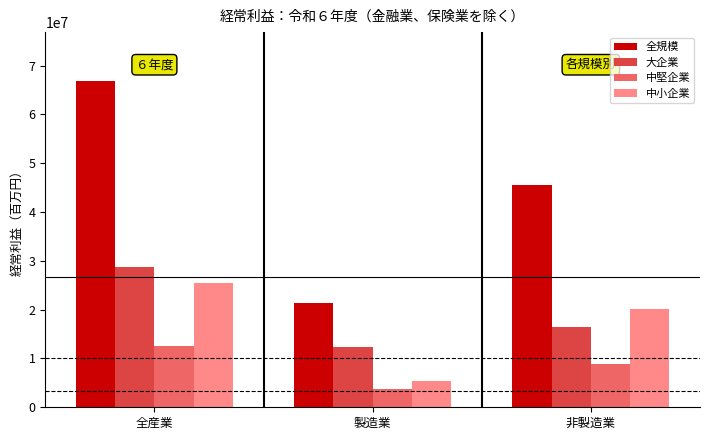

What is the lowest value of the 中小企業 series?

5350556